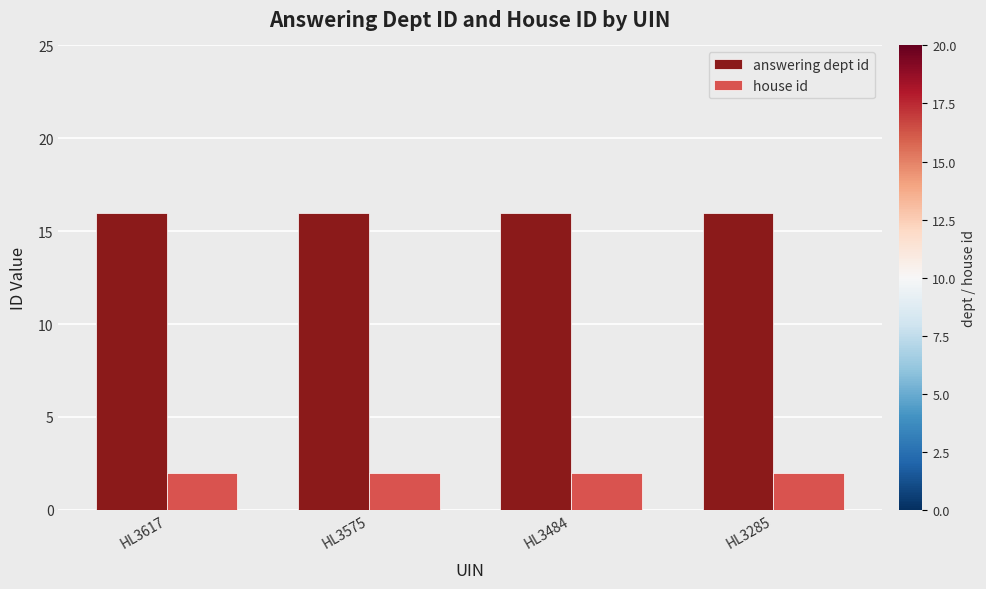

What is the sum of all house id values?

8